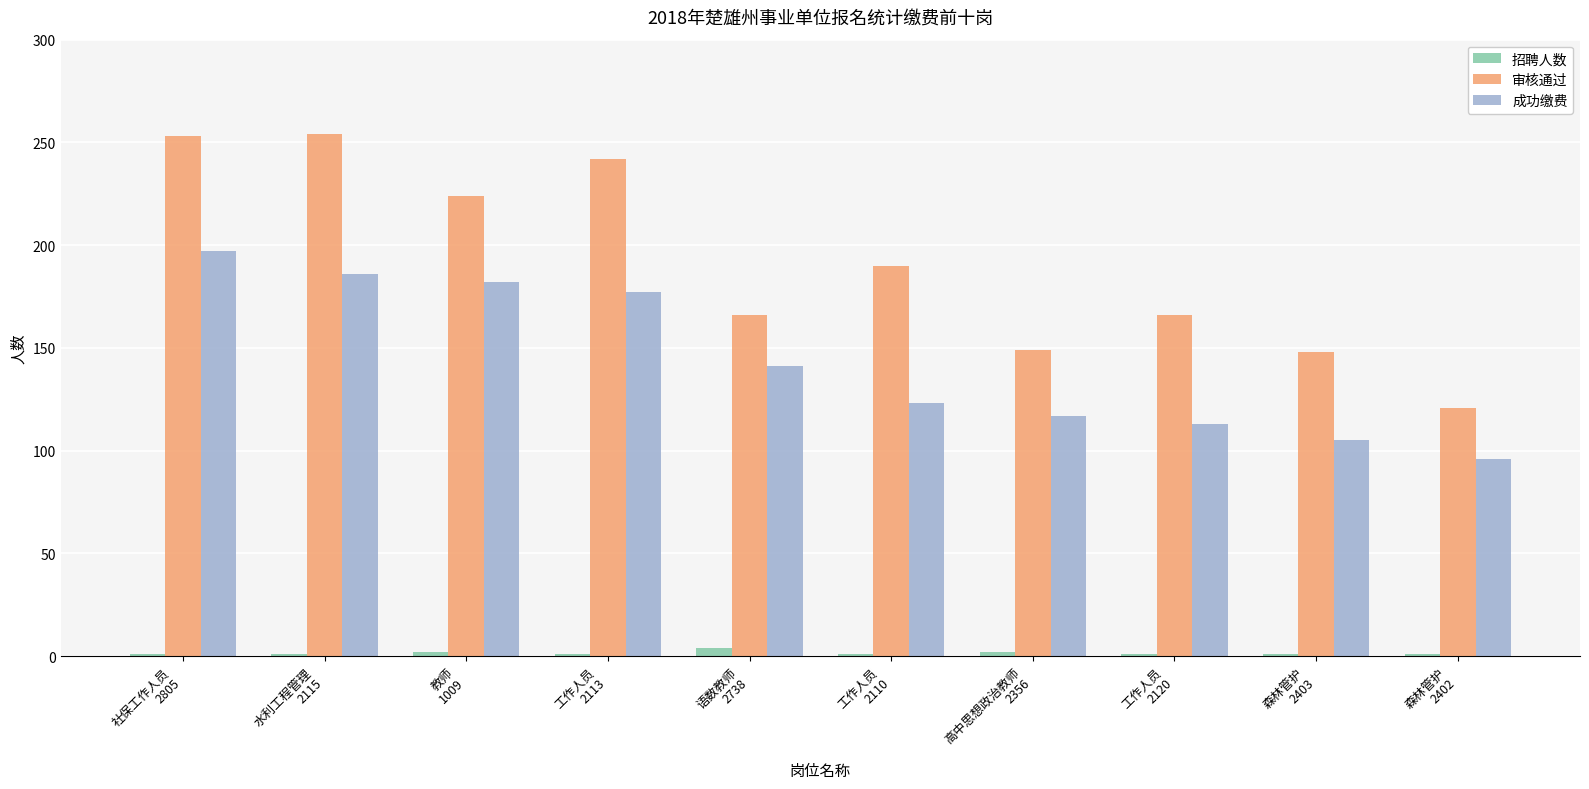

At which category is the sum across all series the highest?

社保工作人员
2805